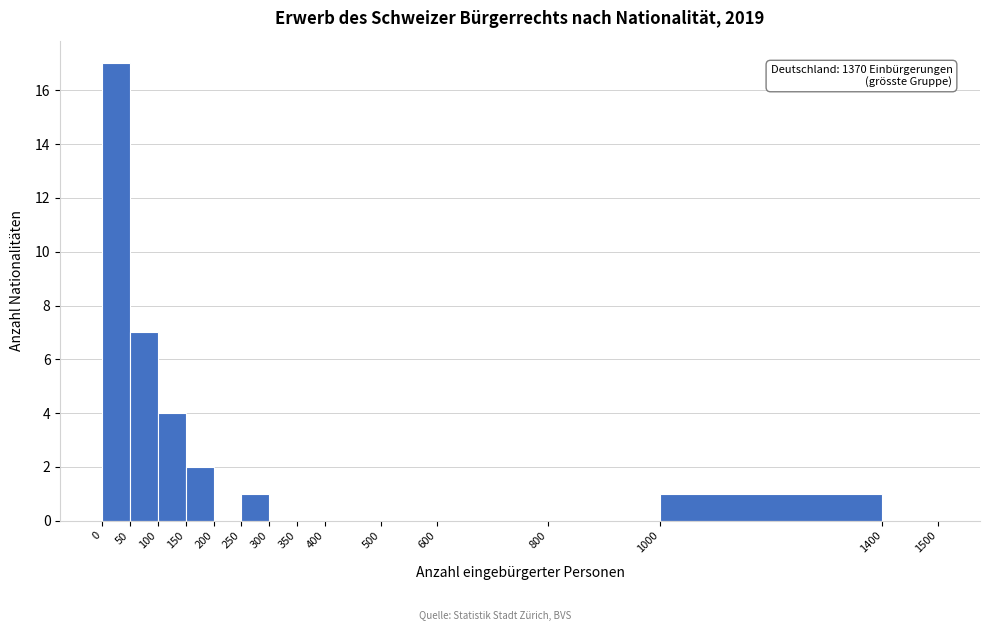

Which range on the x-axis has the tallest bar?

0 to 50